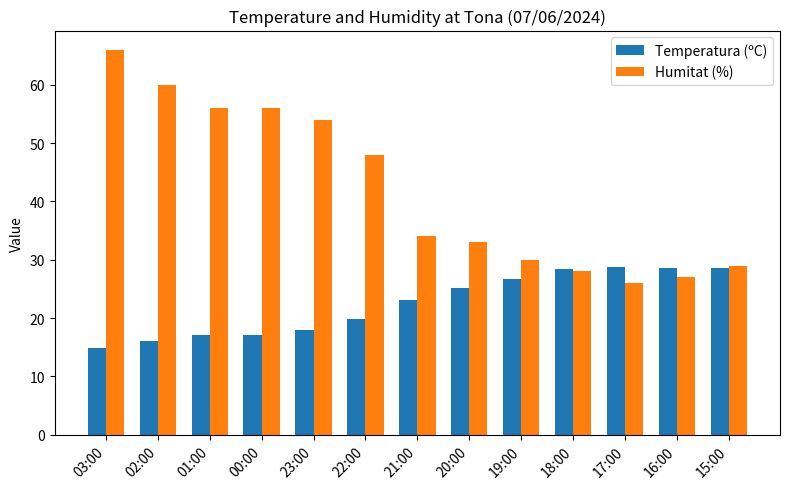

What is the greatest value displayed?

66.0